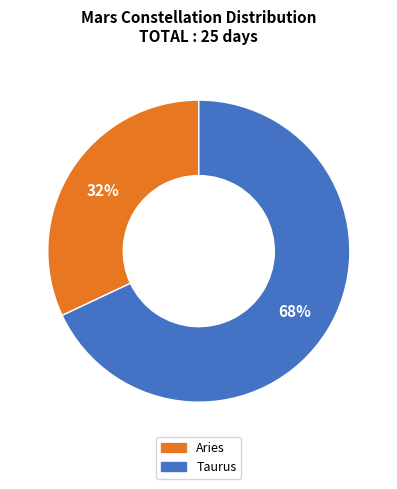

Rank the categories by value from highest to lowest.

Taurus, Aries